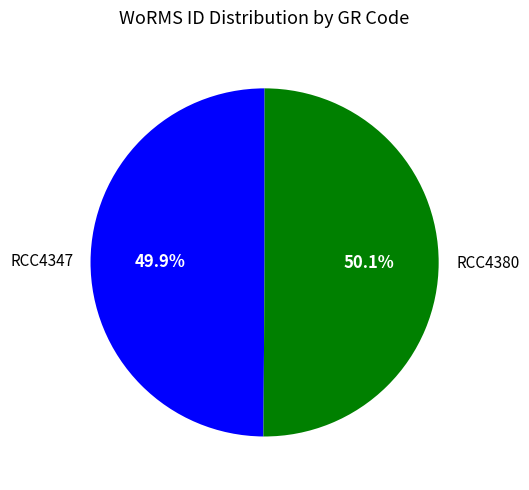

Count the number of slices in the pie.

2